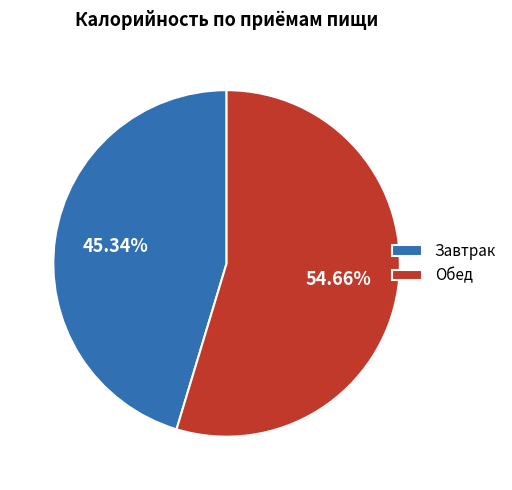

What is the largest slice in the pie chart?

Обед